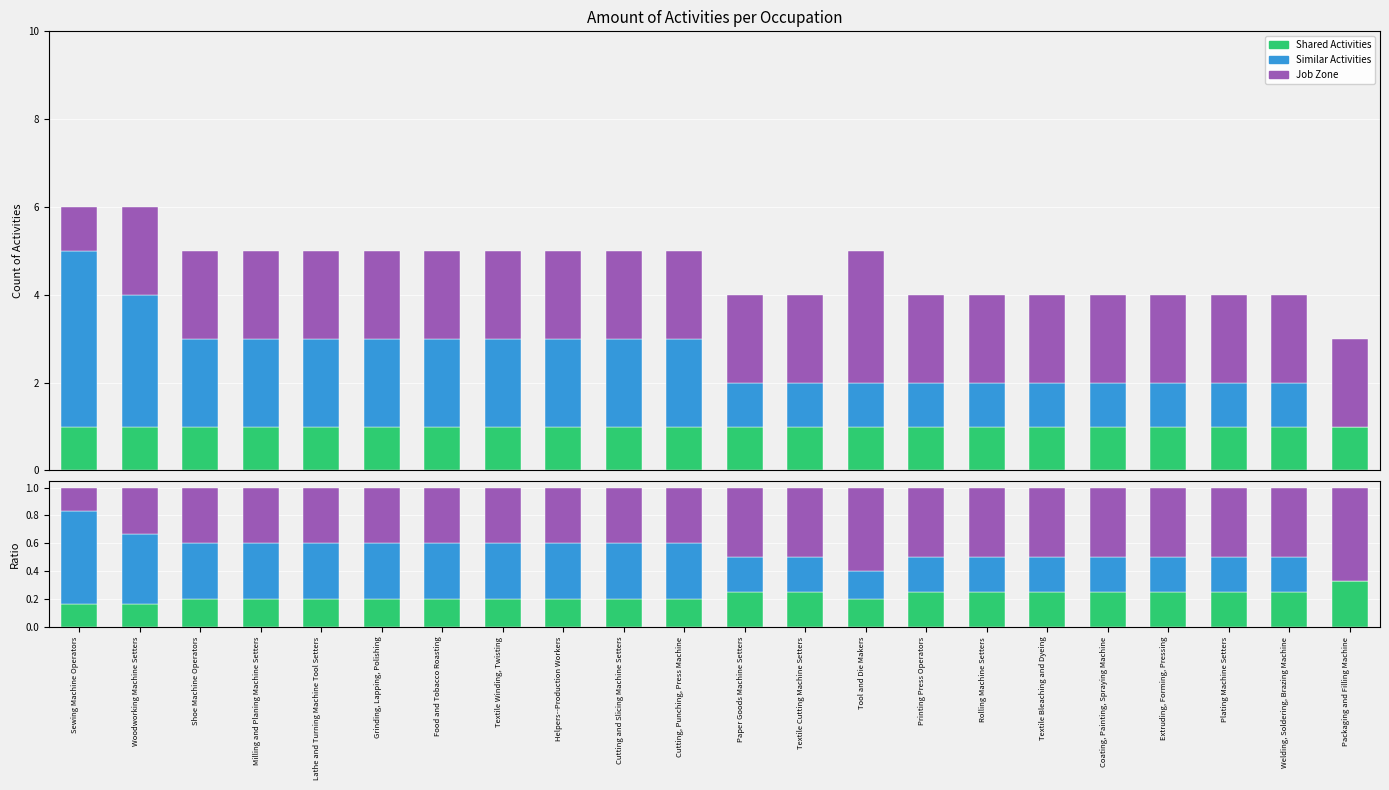

Which series has the largest total across all categories?

Job Zone